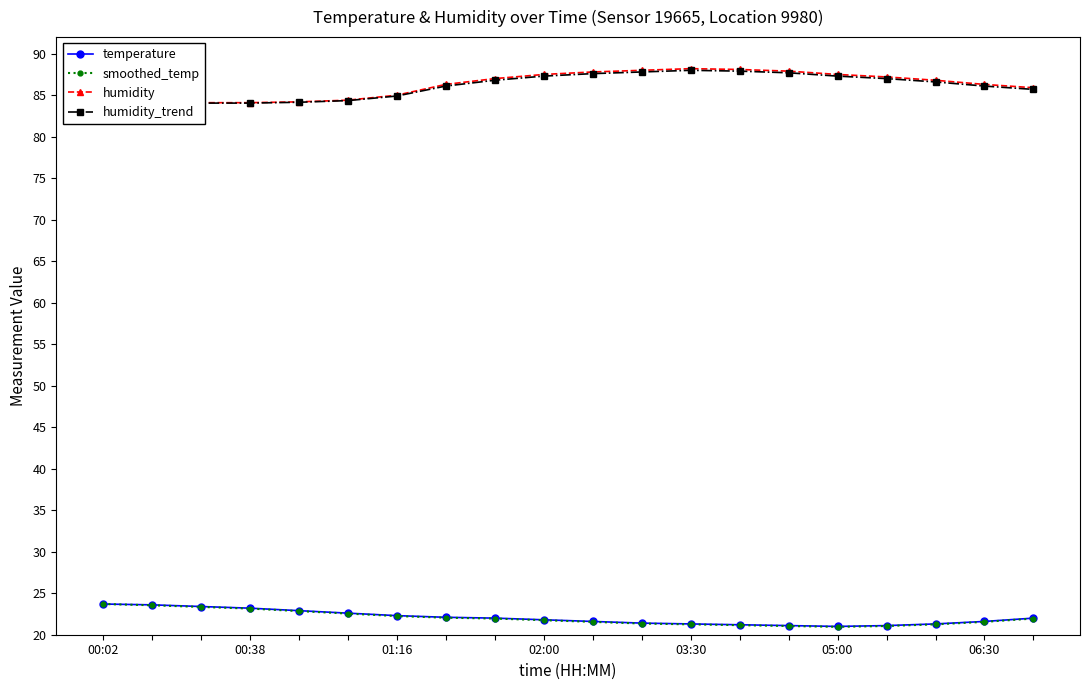

Reading left to right, extract all data points from this chart.

temperature: 23.7	23.6	23.4	23.2	22.9	22.6	22.3	22.1	22.0	21.8	21.6	21.4	21.3	21.2	21.1	21.0	21.1	21.3	21.6	22.0
smoothed_temp: 23.7	23.6	23.4	23.1	22.9	22.6	22.2	22.1	21.9	21.8	21.6	21.4	21.2	21.1	21.1	20.9	21.1	21.2	21.6	21.9
humidity: 84.3	84.5	84.1	84.1	84.2	84.4	85.0	86.3	87.0	87.5	87.8	88.0	88.2	88.1	87.9	87.5	87.2	86.8	86.3	85.9
humidity_trend: 84.0	84.4	84.0	84.0	84.2	84.3	84.9	86.1	86.8	87.3	87.6	87.8	88.0	87.9	87.7	87.3	87.0	86.6	86.1	85.7